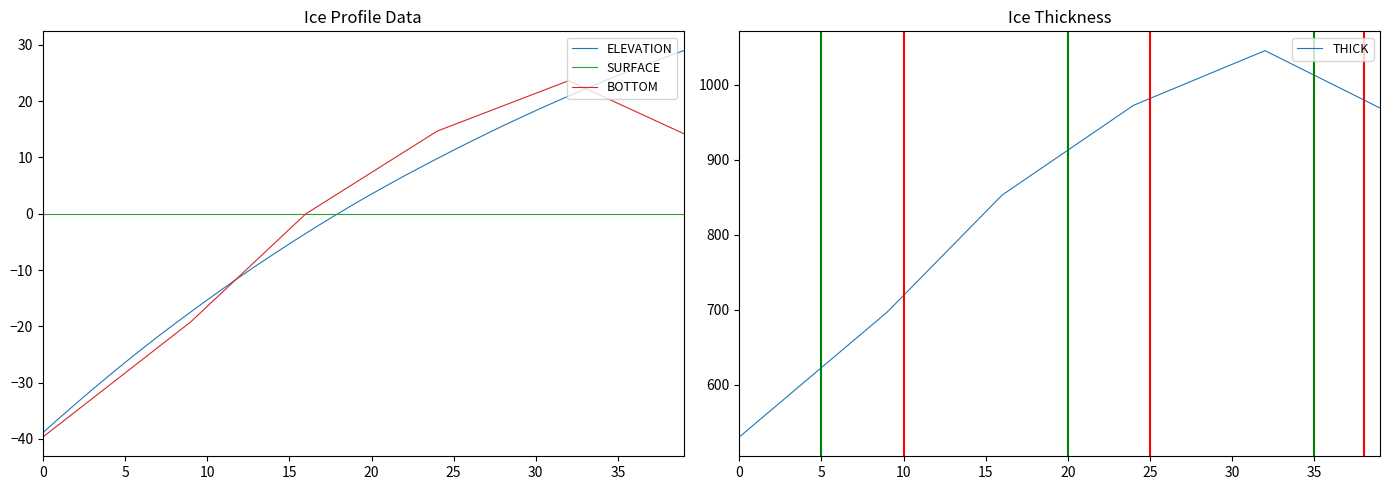

True or false: THICK has a value of 347.5 at 15.

False